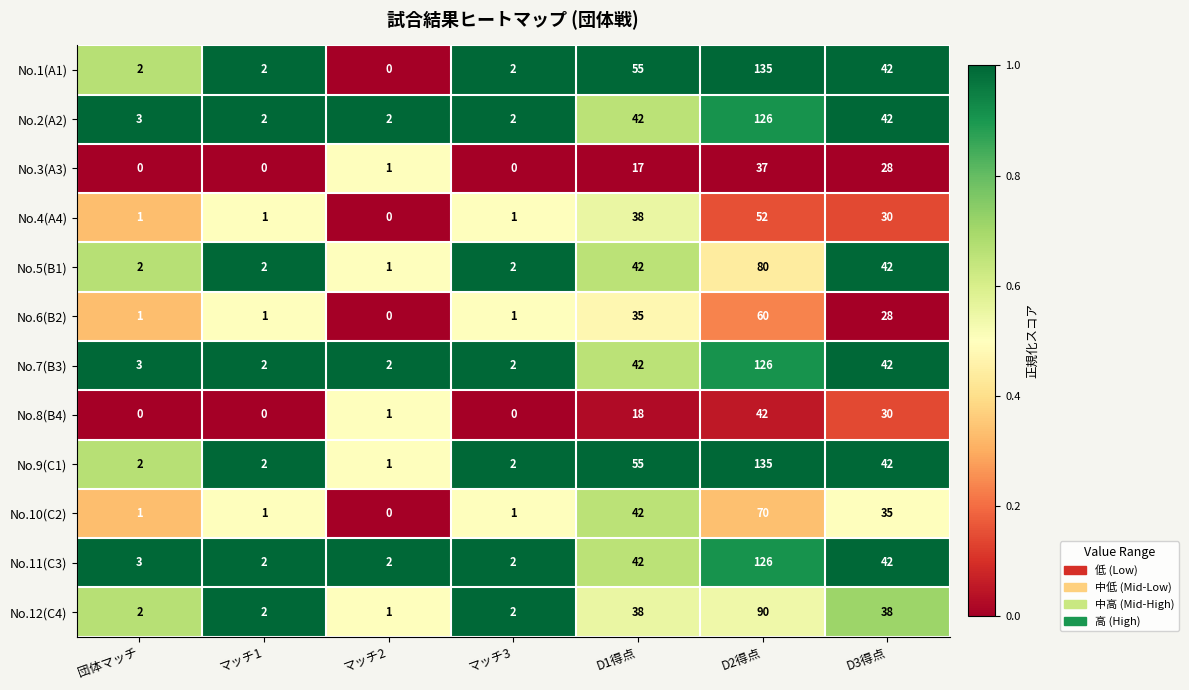

The value of No.1(A1) at マッチ3 is 1. True or false?

False